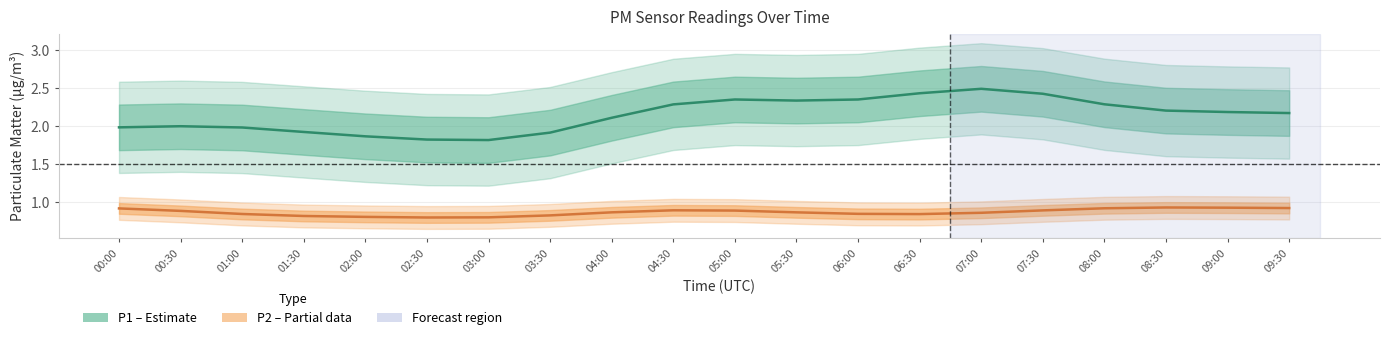

Which series has the largest range (max minus min)?

P1 (PM10)